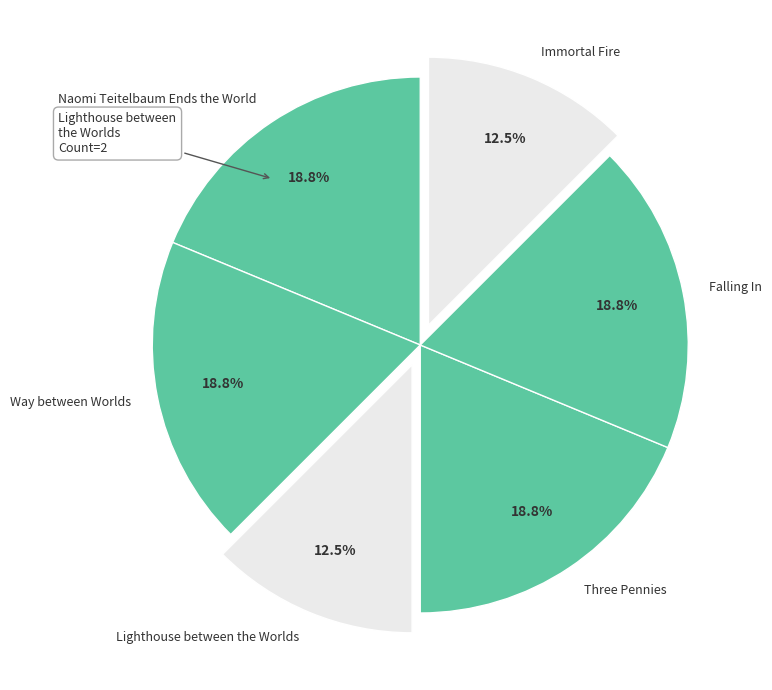

Count the number of slices in the pie.

6